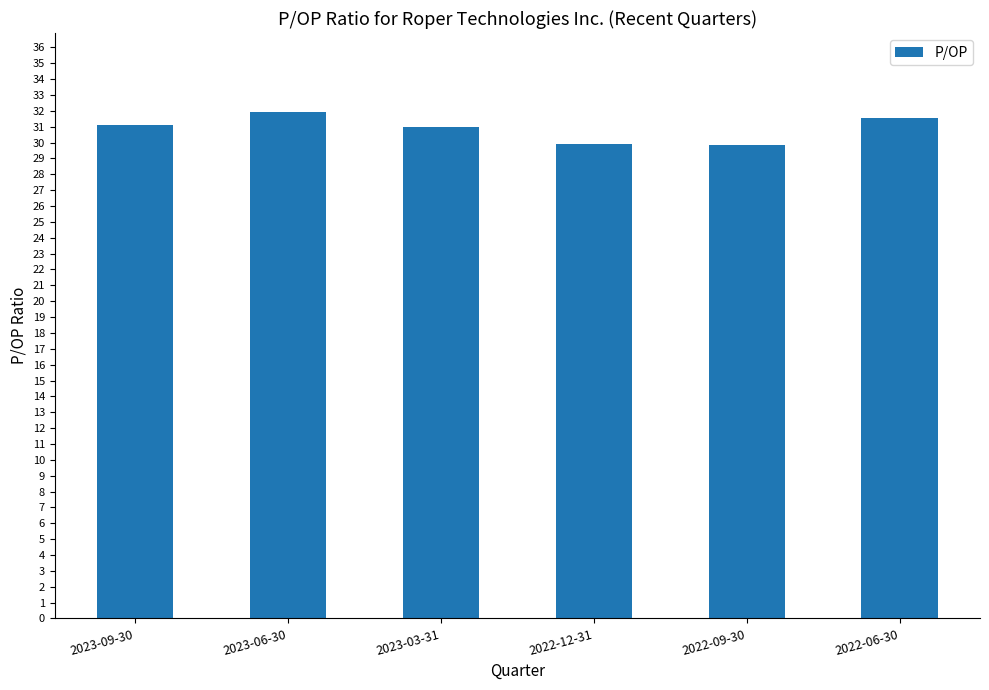

What is the minimum value shown in the chart?

29.8